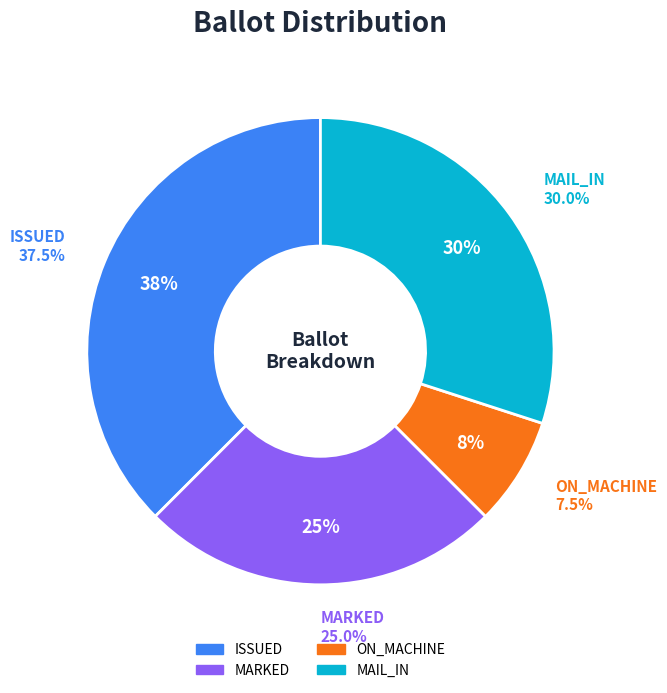

Which has a higher value, ON_MACHINE or ISSUED?

ISSUED